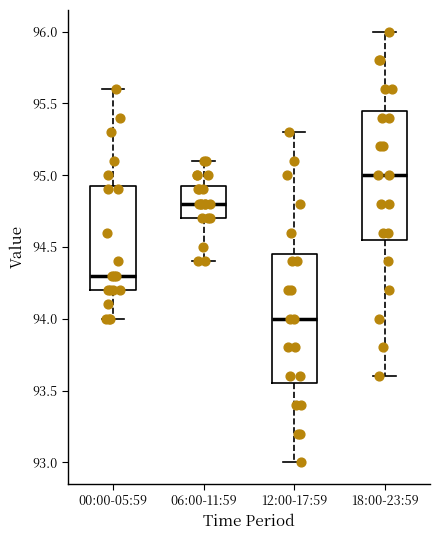

Which box's median line is the highest?

18:00-23:59